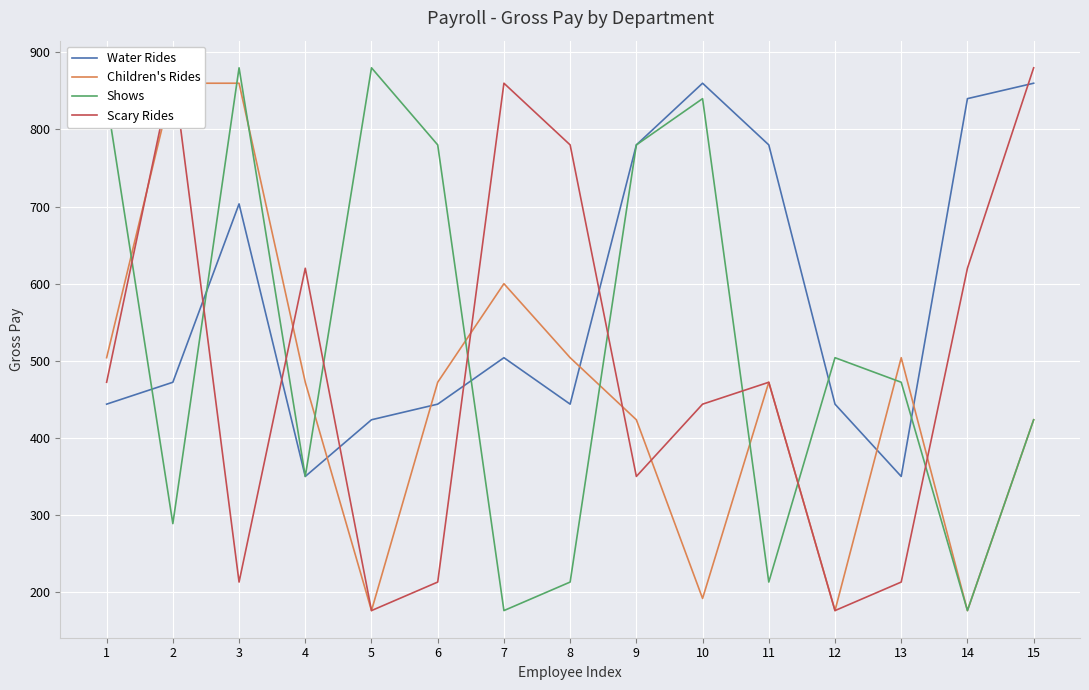

Between 13 and 1, which is larger?

1